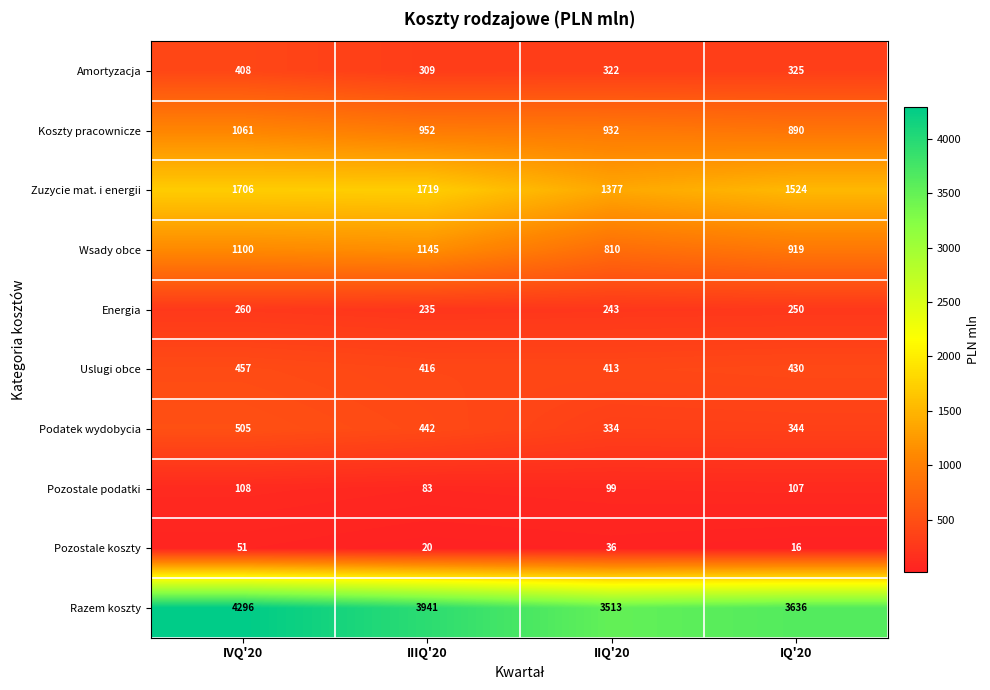

The Razem koszty series shows 3636 at IQ'20. True or false?

True